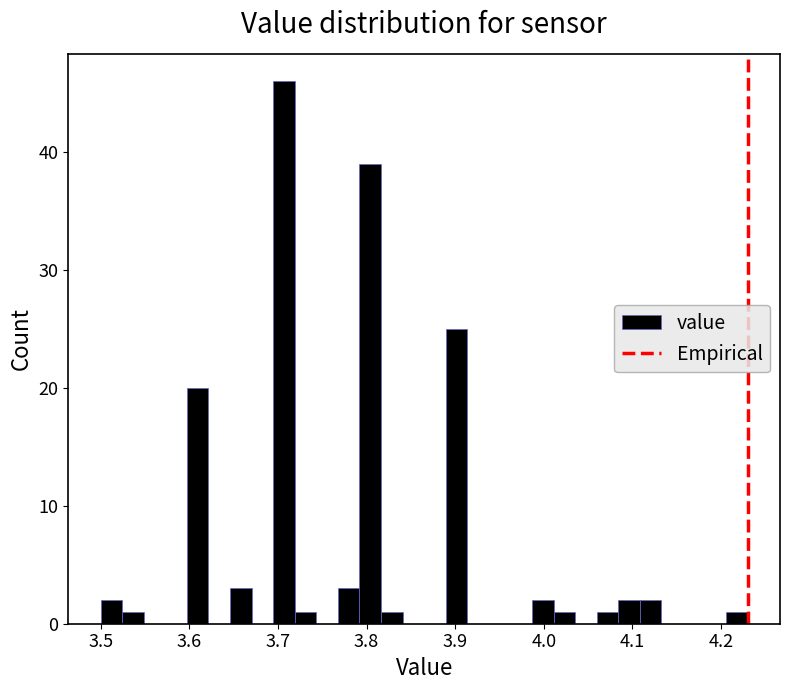

Read against the x-axis, roughly where is the centre of the tallest bar?

3.71